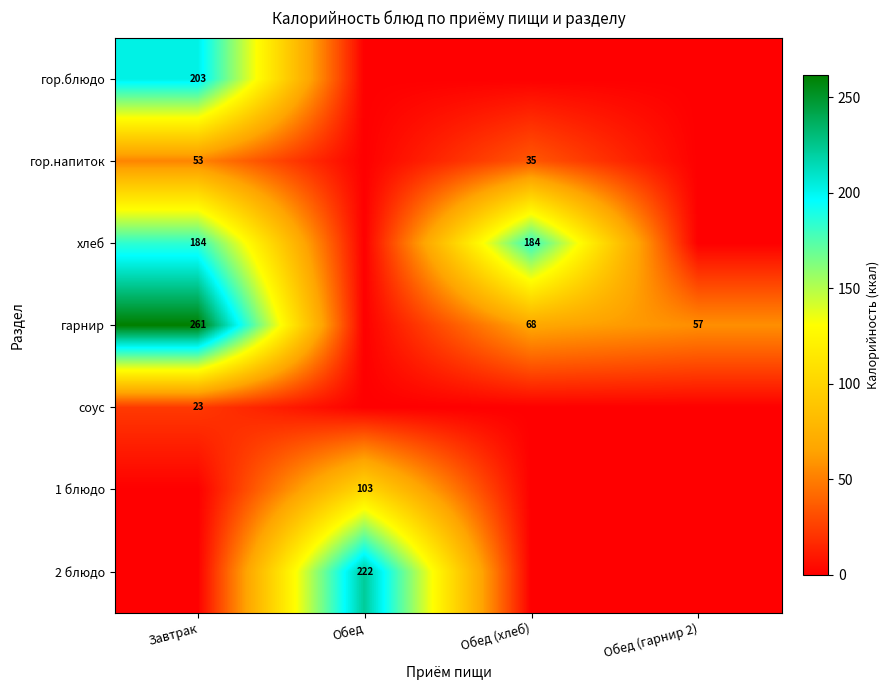

The value of гор.напиток at Завтрак is 76. True or false?

False